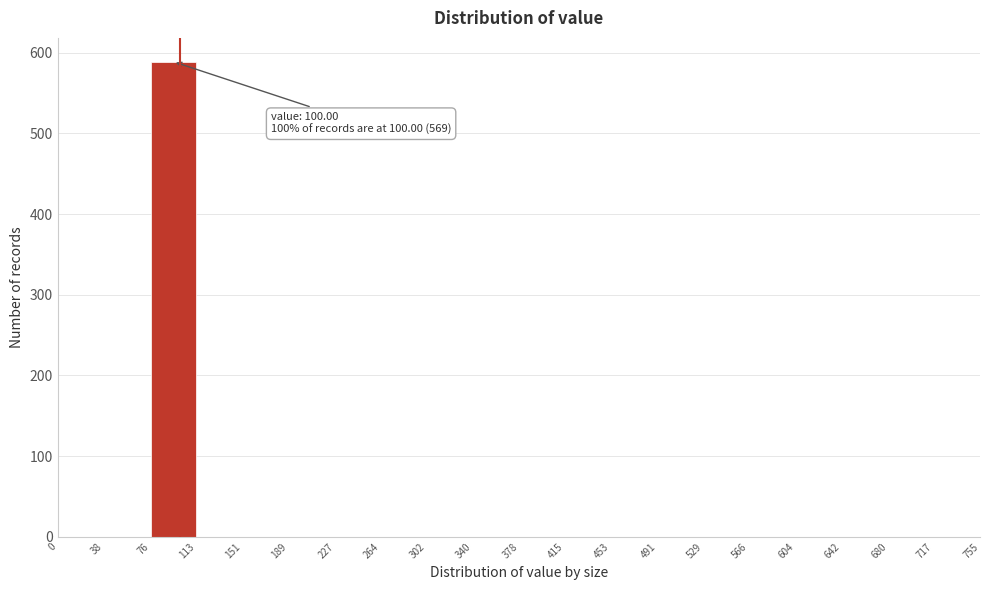

Over which range of the x-axis is the bar tallest?

76 to 113